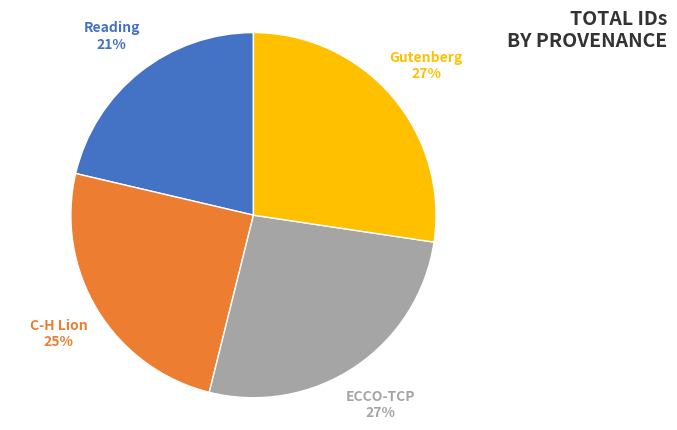

Does any single category account for the majority?

No